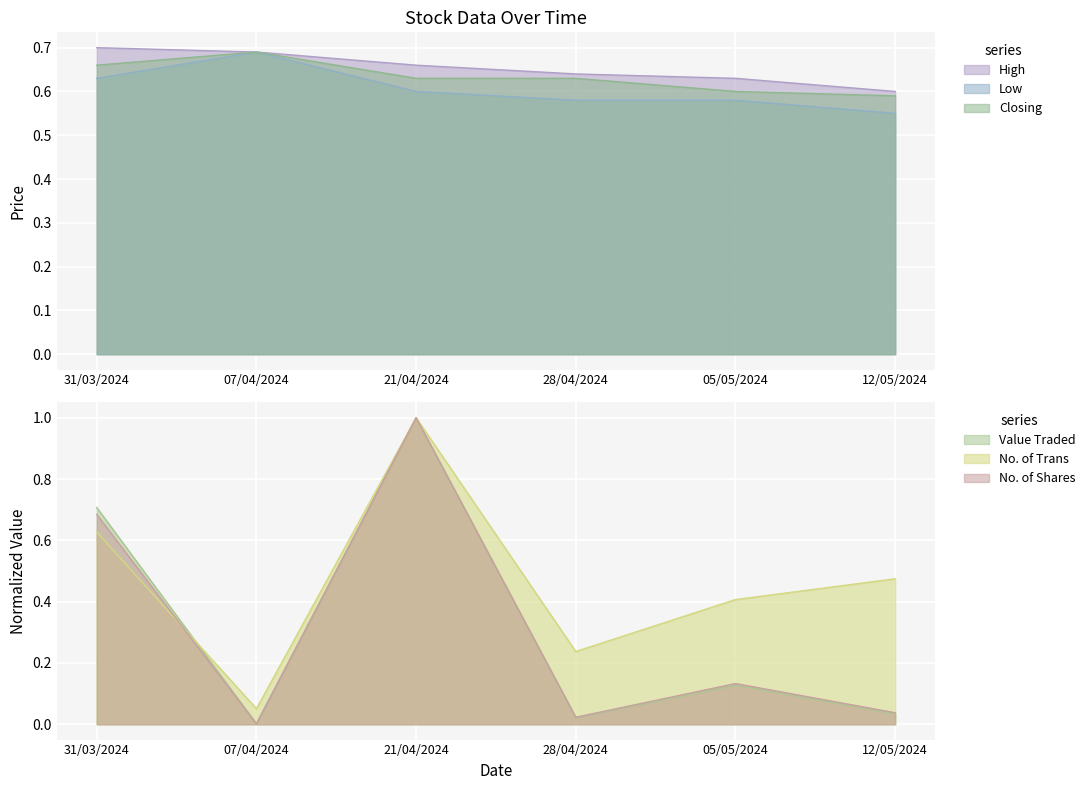

Rank the series at 21/04/2024 from lowest to highest value.

Low, Closing, High, Value Traded, No. of Trans, No. of Shares